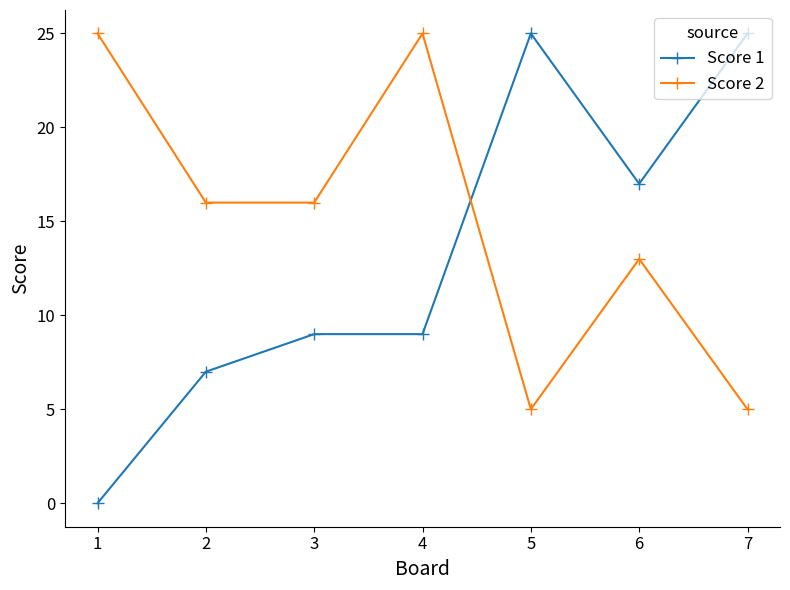

How many interior local peaks does the Score 2 series have?

2